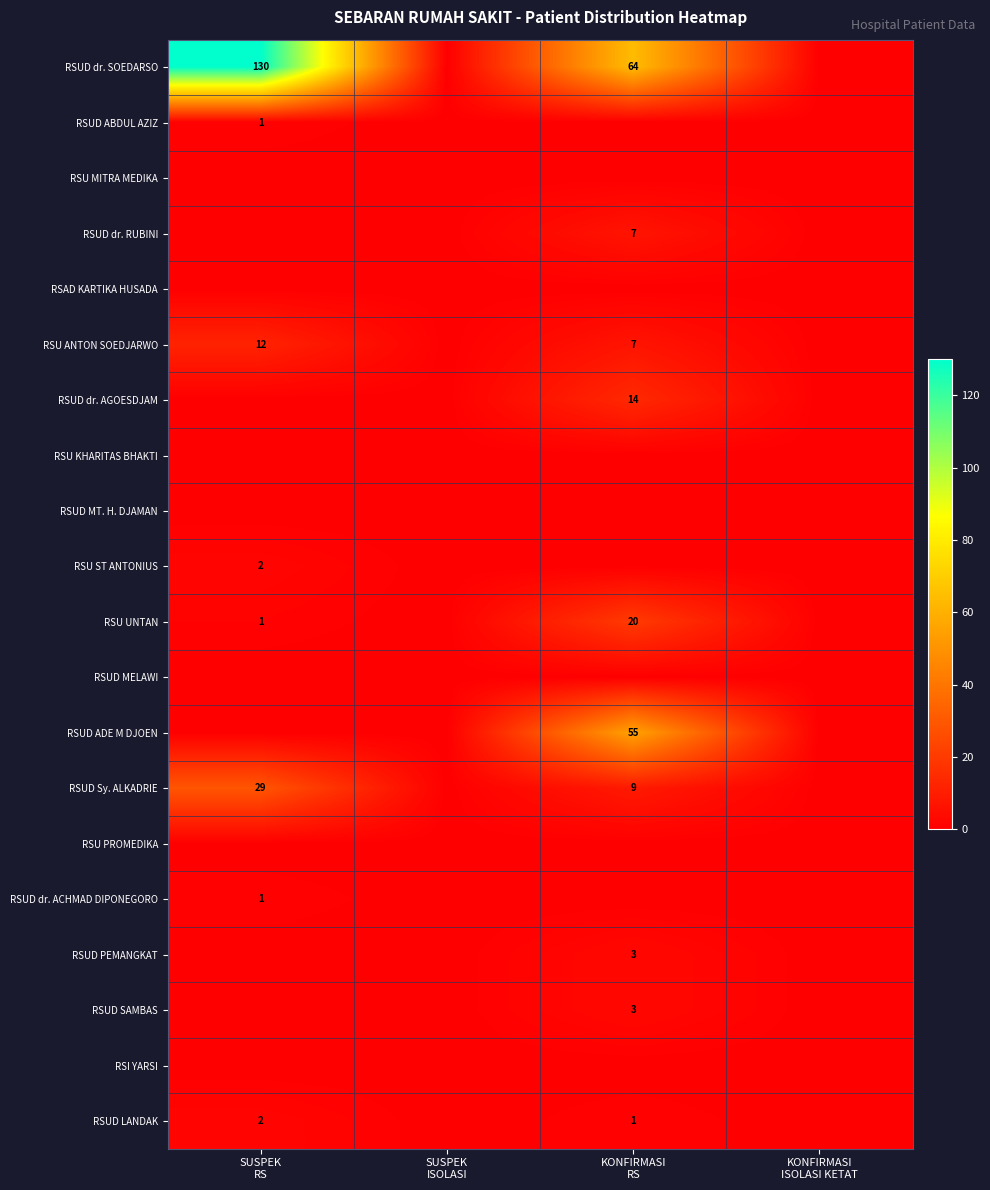

Which has a higher value, SUSPEK
RS or SUSPEK
ISOLASI?

SUSPEK
RS